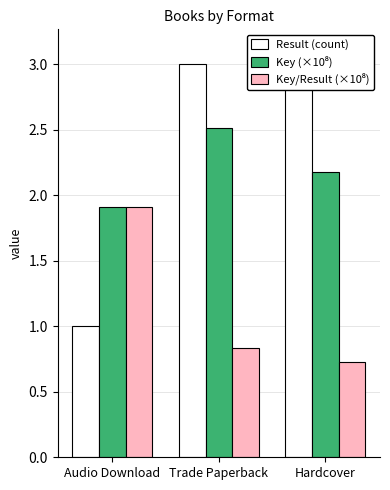

What is the lowest value of the Key/Result (×10⁸) series?

0.7